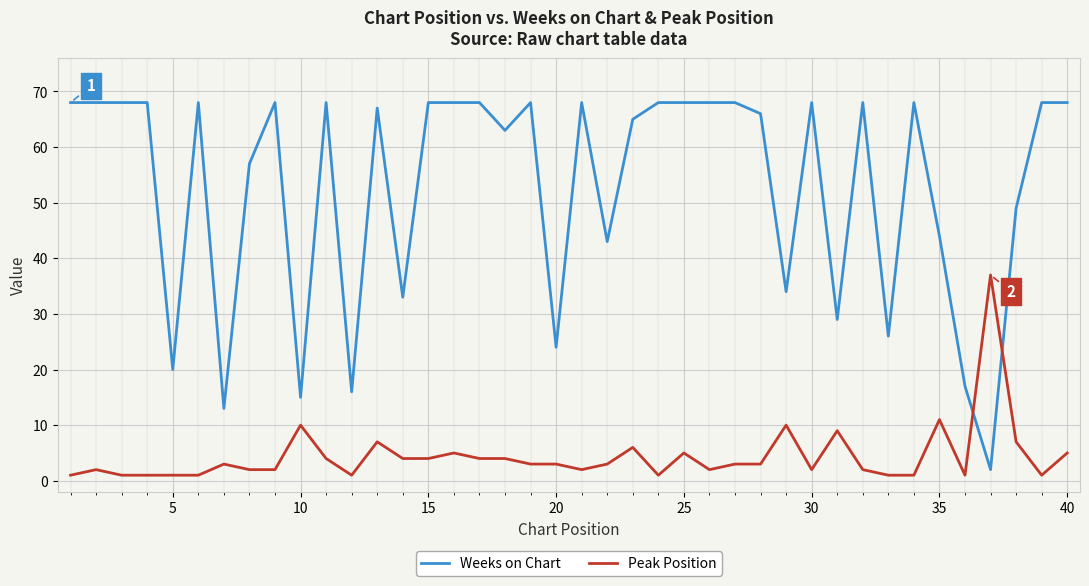

What is the maximum value for Peak Position?

37